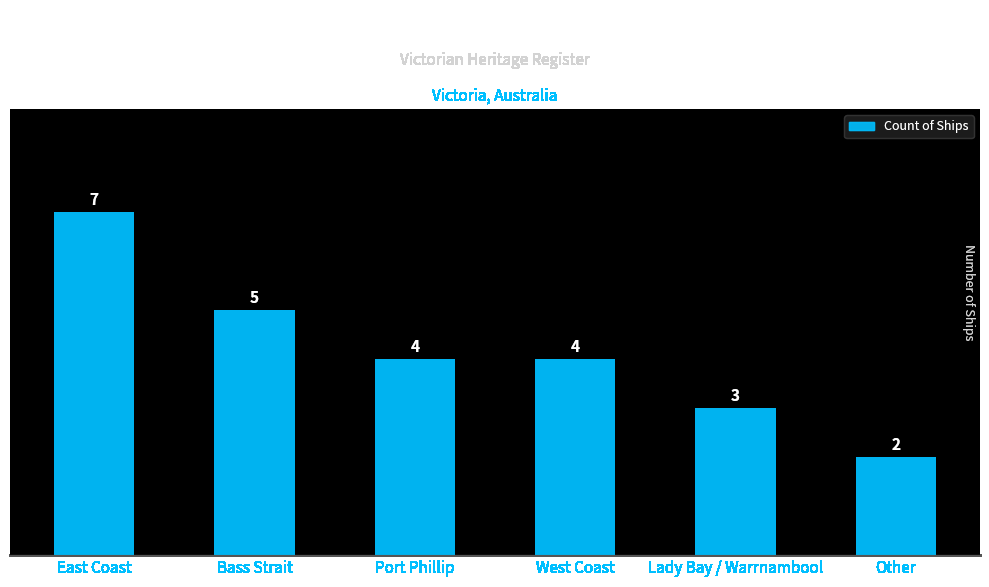

Reading left to right, transcribe all the data shown in this chart.

East Coast=7	Bass Strait=5	Port Phillip=4	West Coast=4	Lady Bay / Warrnambool=3	Other=2